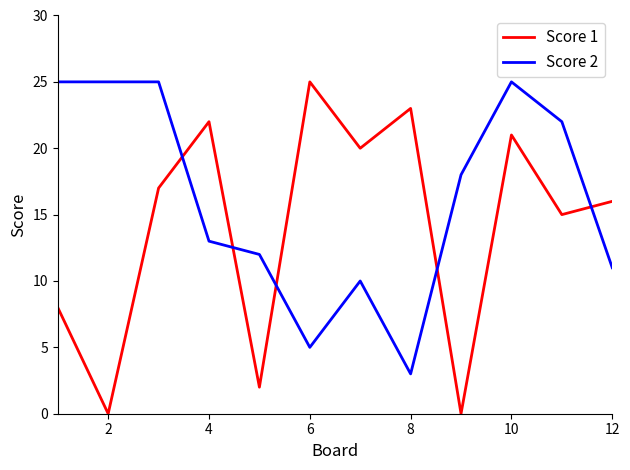

At how many categories does at least one series exceed 5?

12